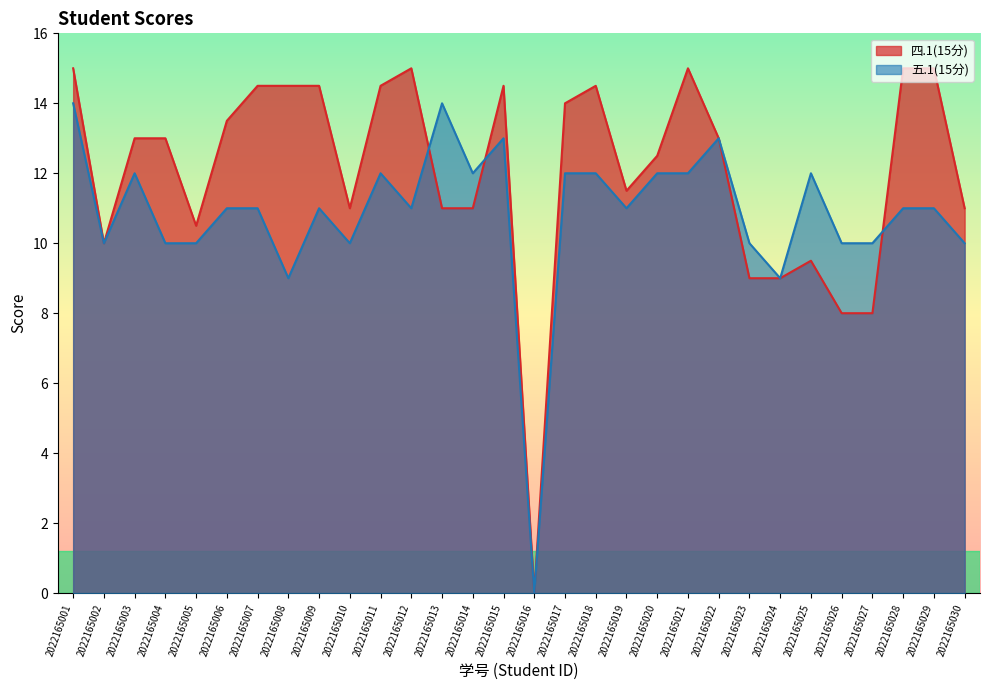

Which series changed the most between 2022165004 and 2022165008?

四.1(15分)